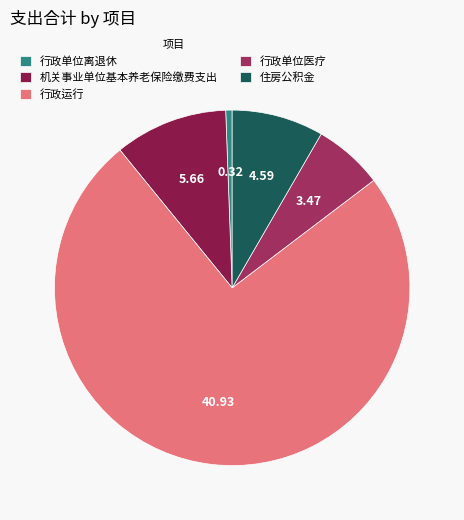

What portion of the pie excludes 行政运行?

25.5%